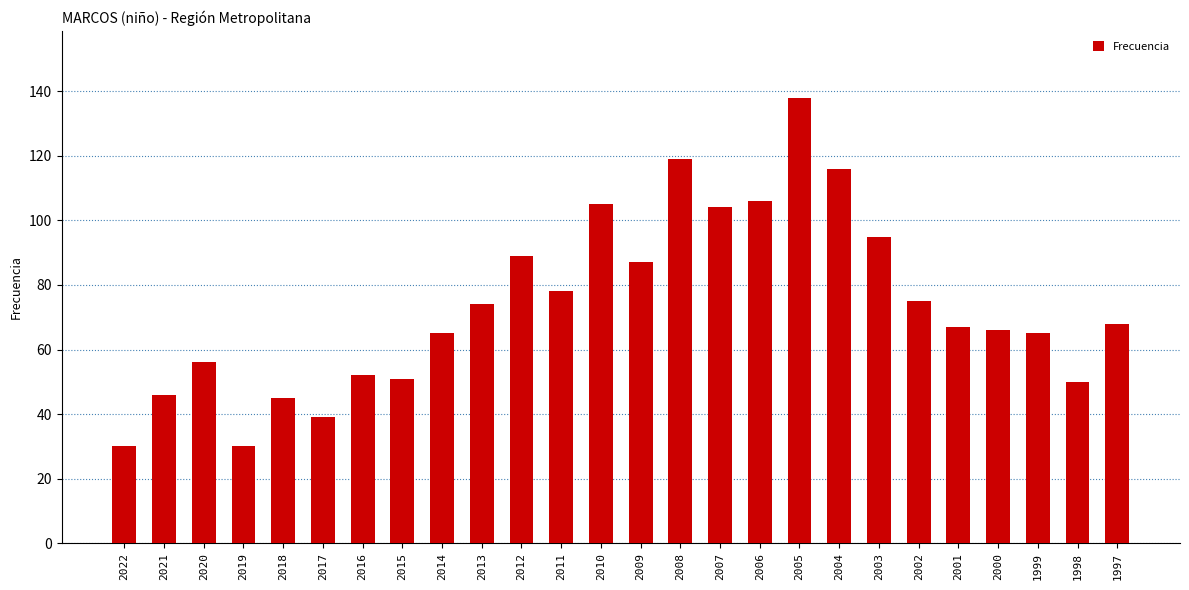

True or false: the data shows 116 at 2004.

True